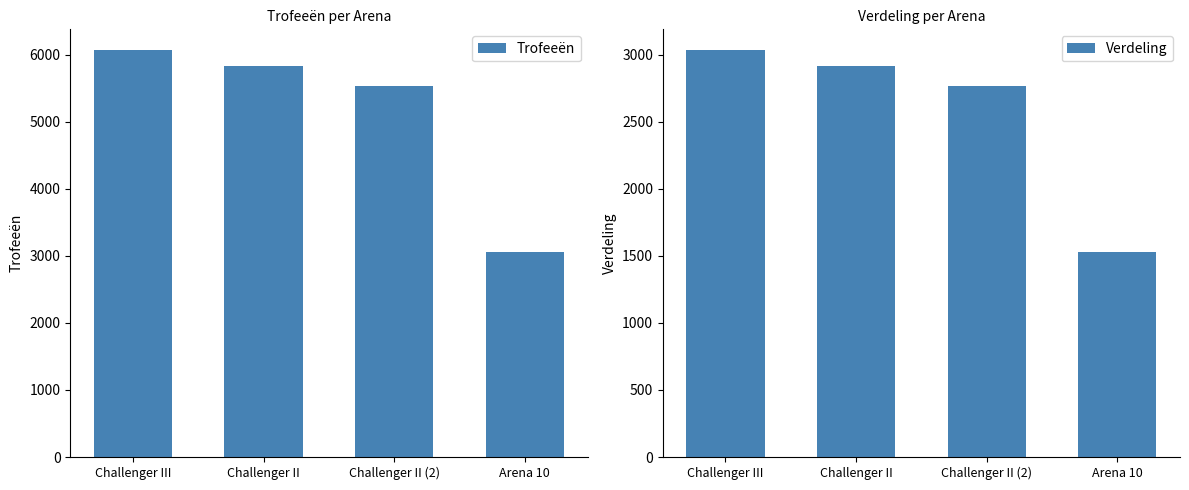

Reading left to right, what are all the values shown in this chart?

Trofeeën: 6077	5834	5530	3052
Verdeling: 3038	2917	2765	1526